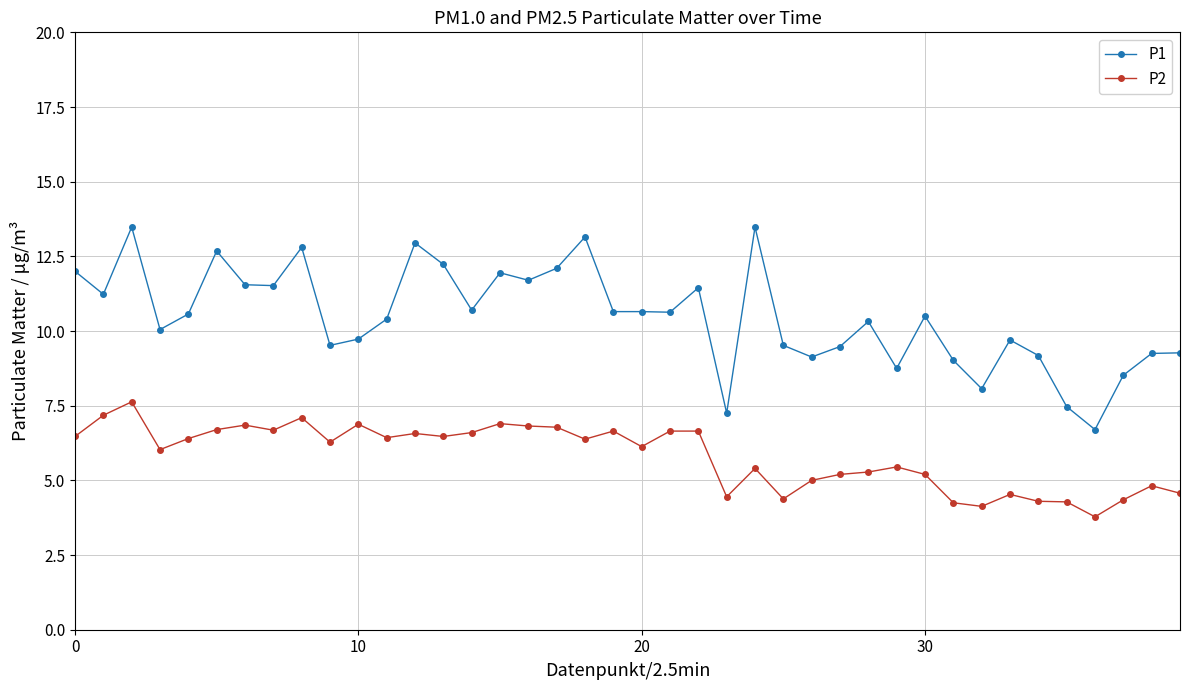

What is the value of the P1 point at the 35th from the left?

9.2